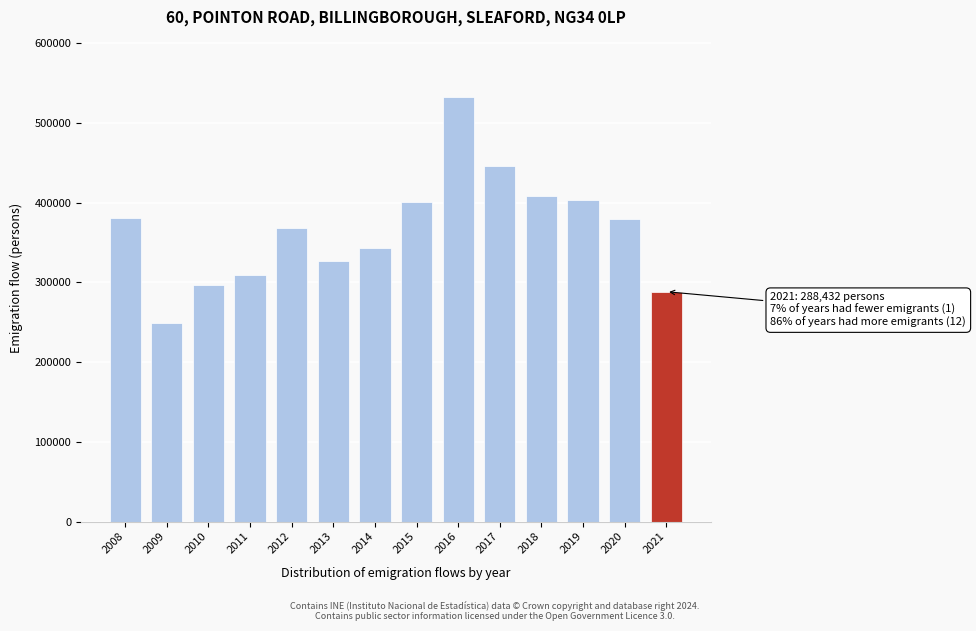

What is the value of the 13th bar from the left?

380118